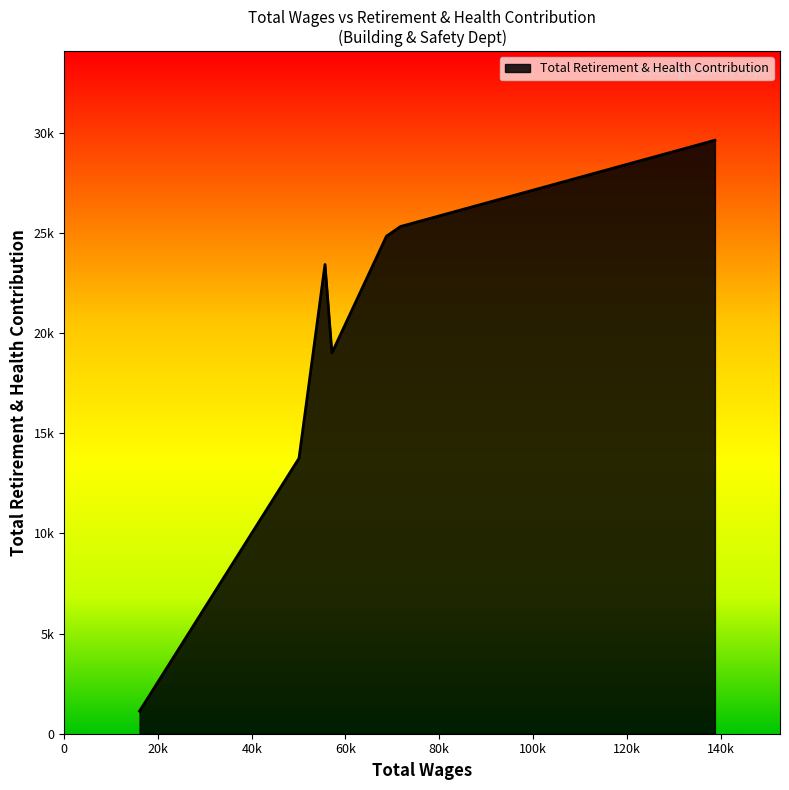

Is this an area chart (filled region under the line)?

Yes